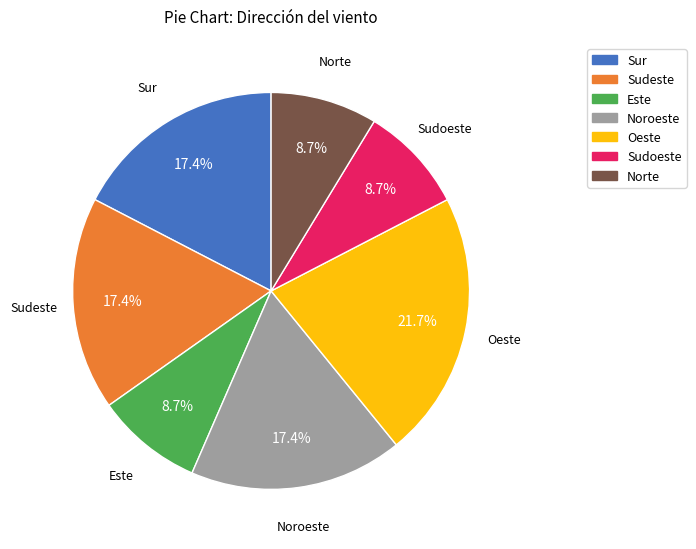

Is there any slice that represents more than half of the pie?

No